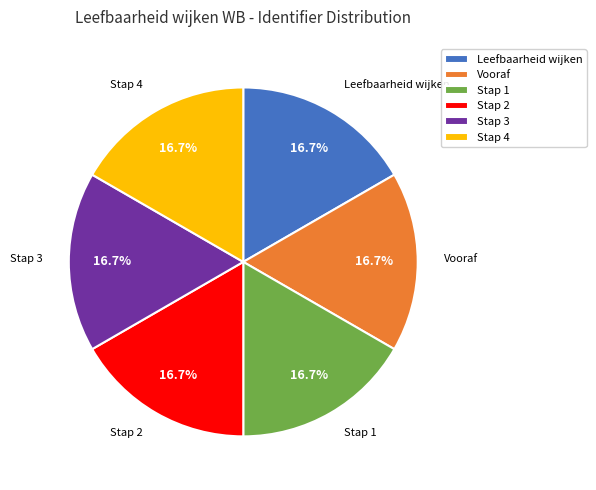

Approximately how many times larger is the value at Leefbaarheid wijken compared to Vooraf?

1.0